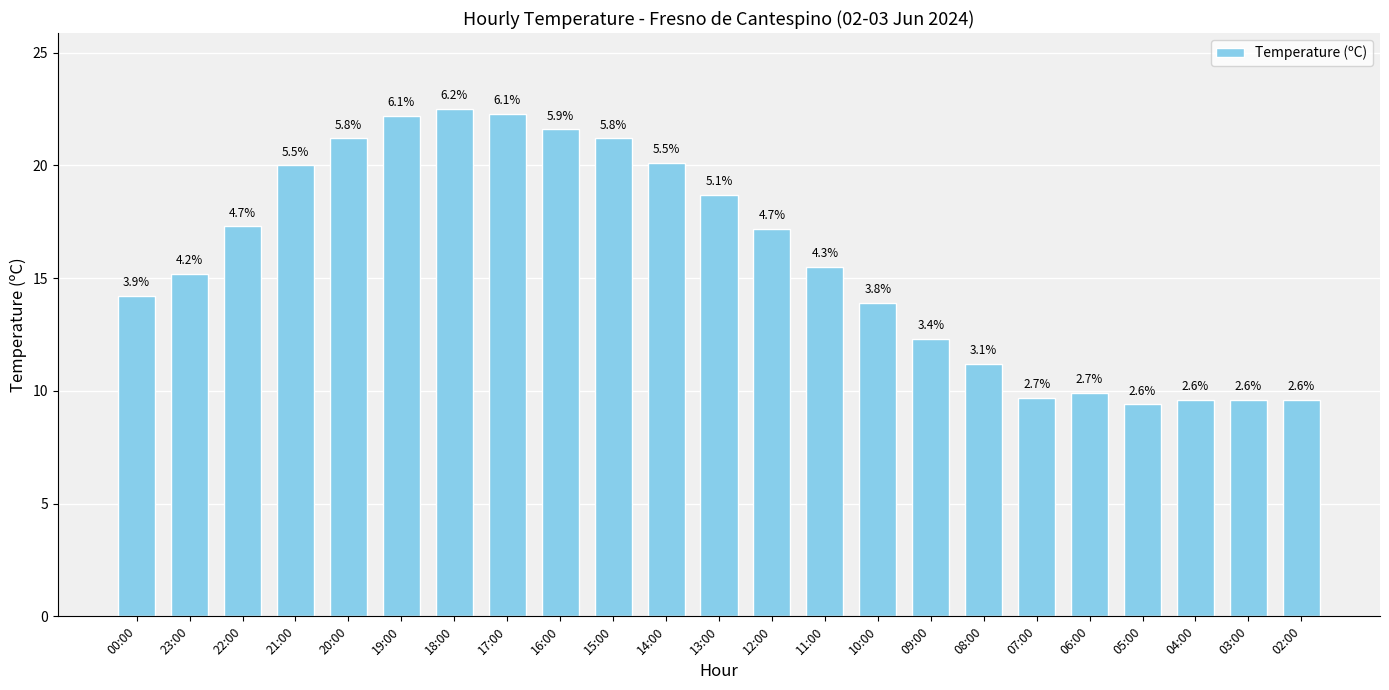

How many bars are there in total?

23